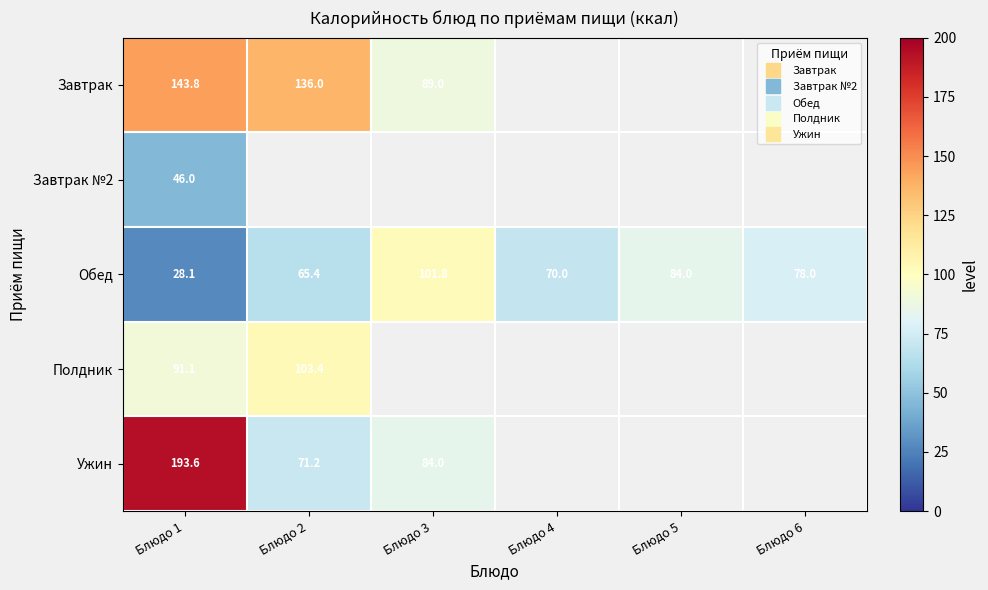

At which category is the sum across all series the highest?

Блюдо 1